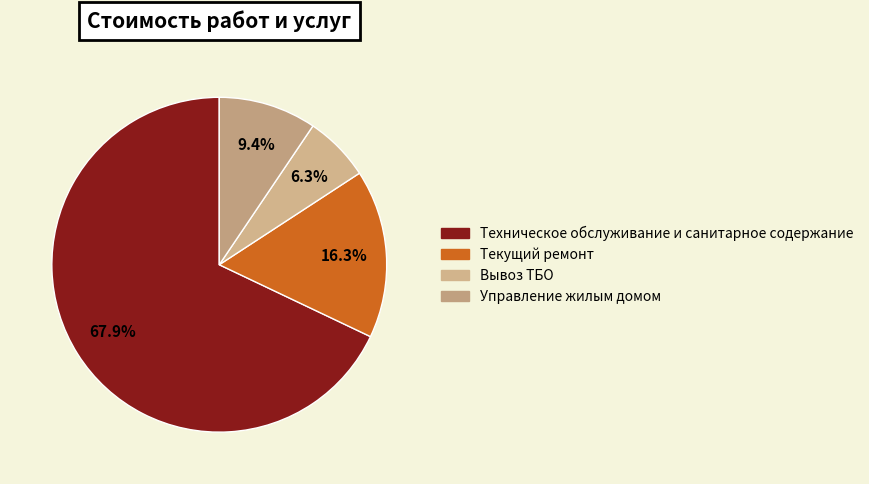

Is Управление жилым домом the majority of the pie?

No